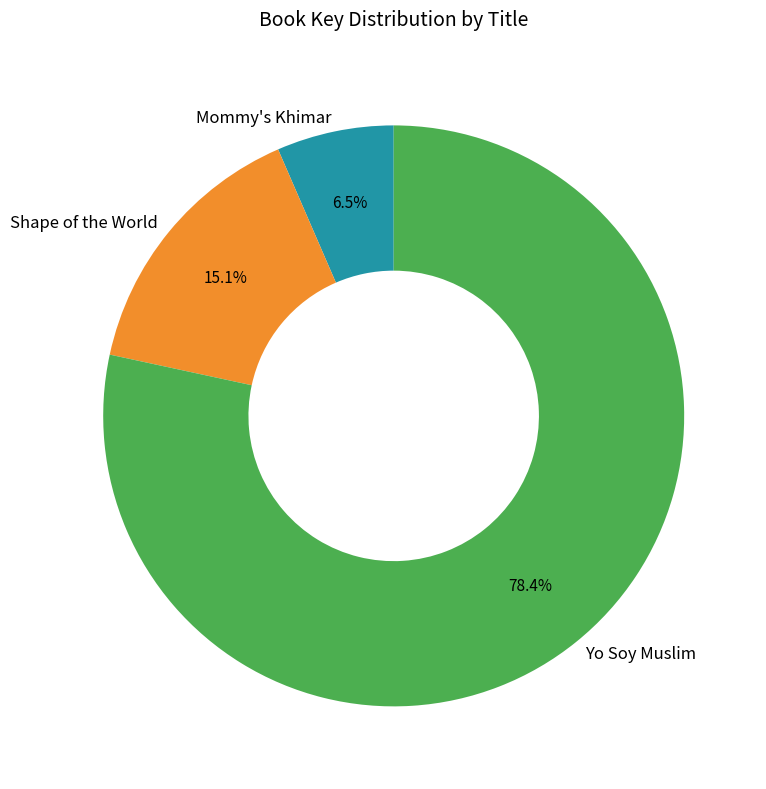

How many segments does this pie chart have?

3